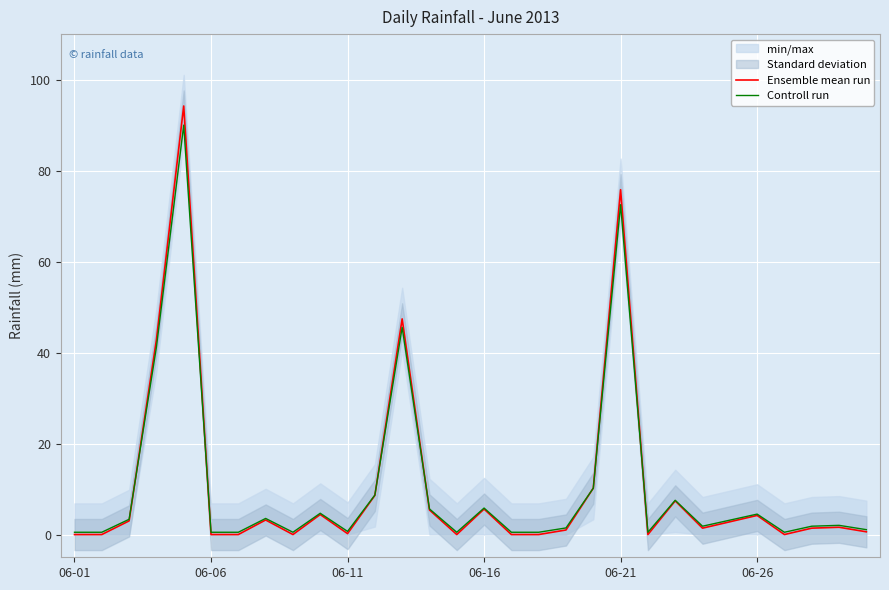

Which category has the lowest value in the Controll run series?

06-01